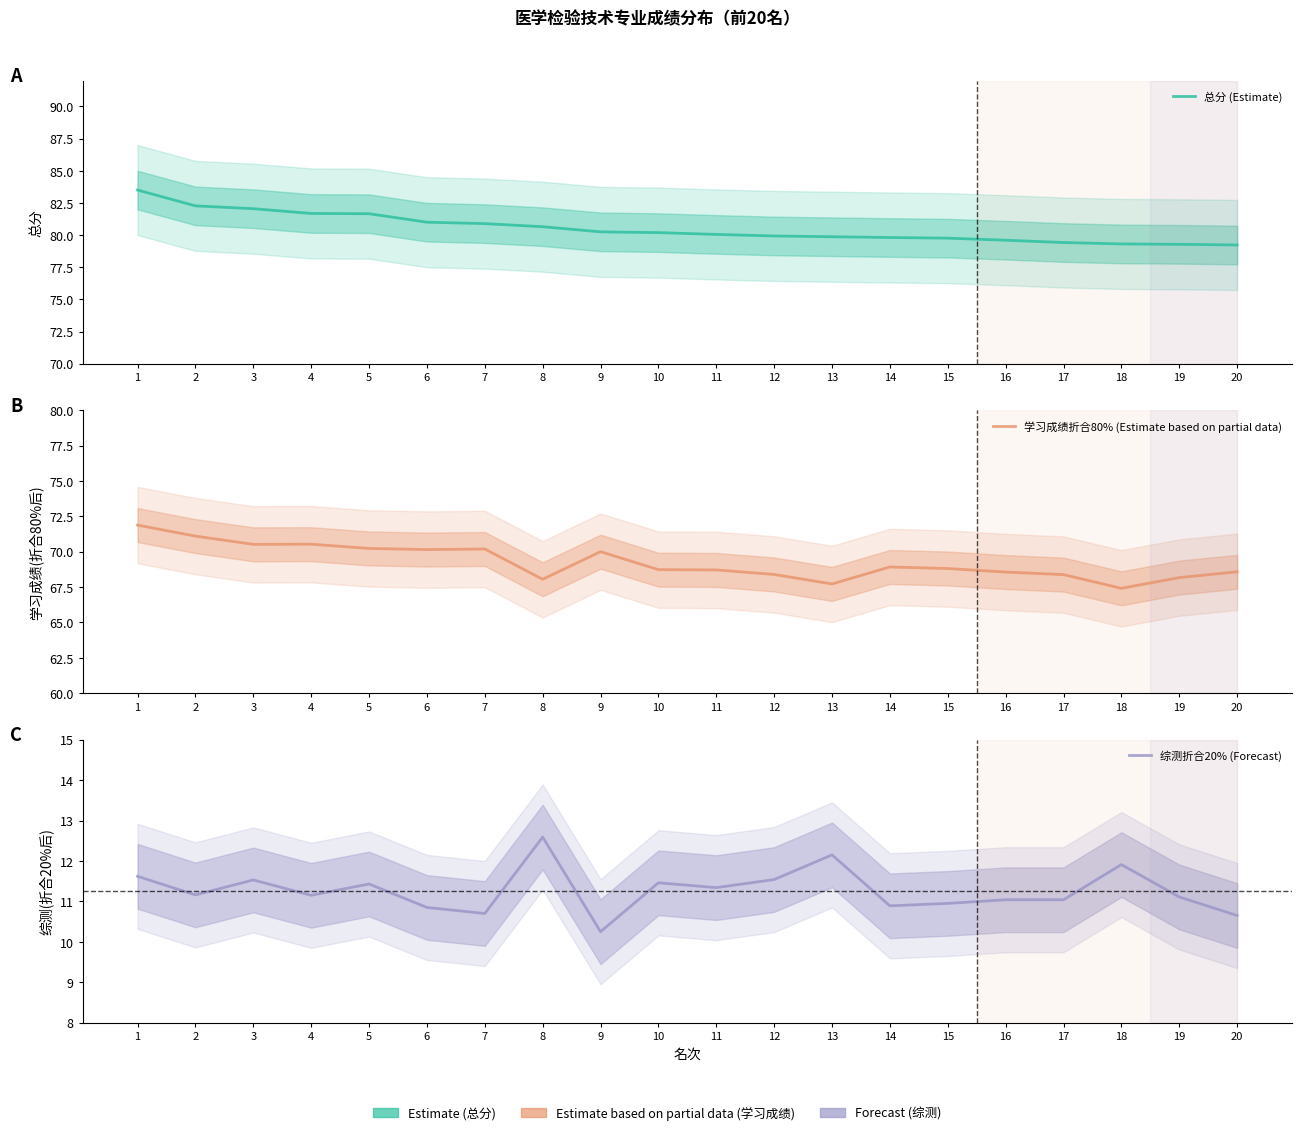

What is the sum of the 总分 (Estimate) values at 16 and 8?

160.2